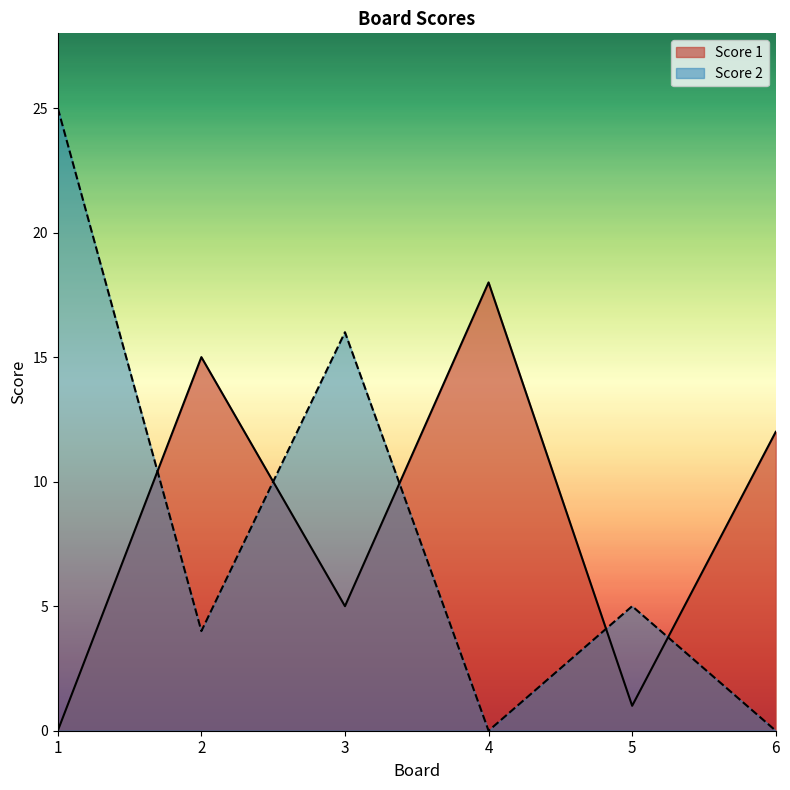

How many interior local peaks does the Score 1 series have?

2